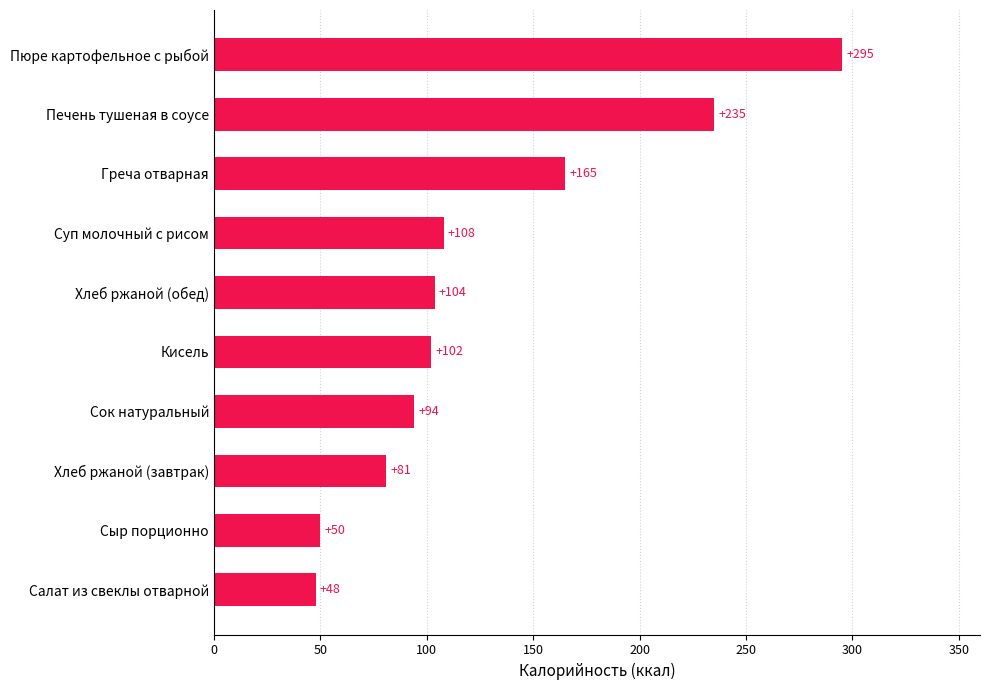

The chart shows a value of 74.5 at Греча отварная. True or false?

False